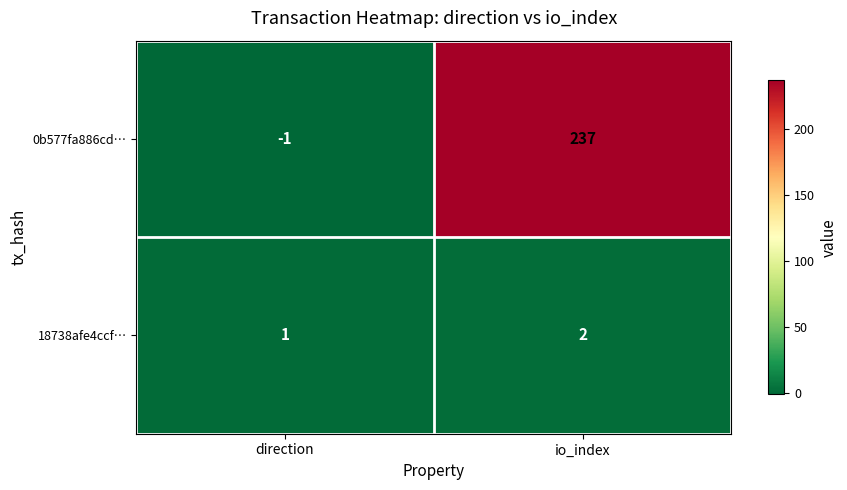

Which series has the largest range (max minus min)?

0b577fa886cd…